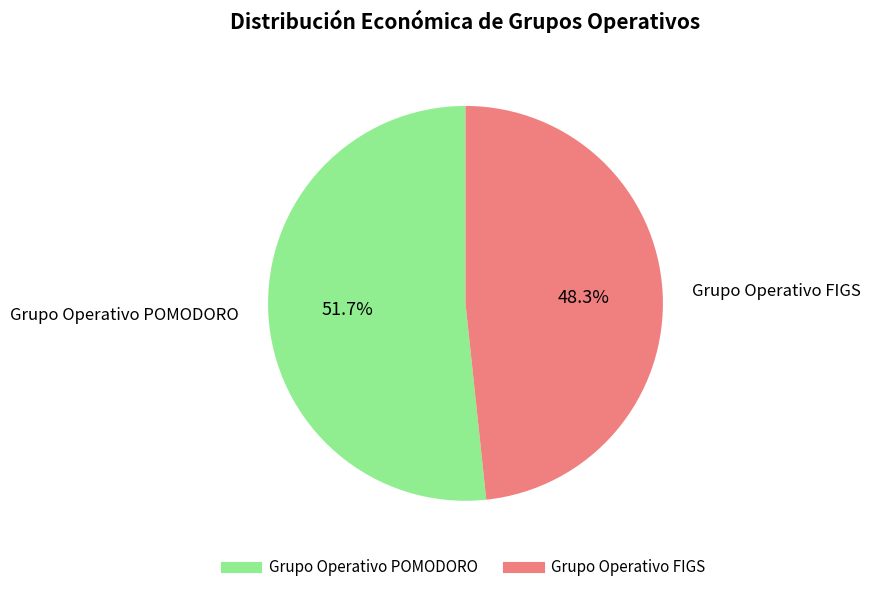

Is it true that Grupo Operativo FIGS is 63% of the pie?

False